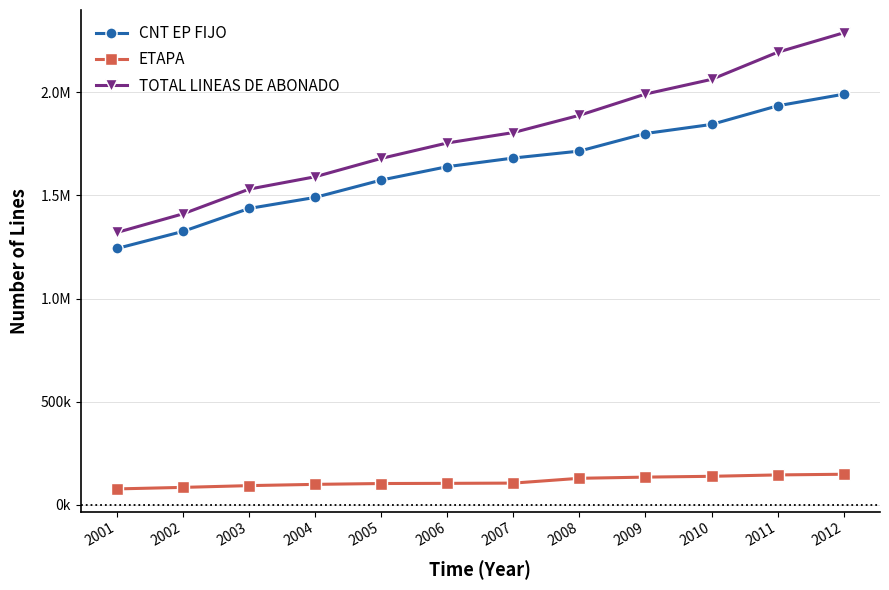

True or false: CNT EP FIJO has more than 1 points higher than both neighbors.

False